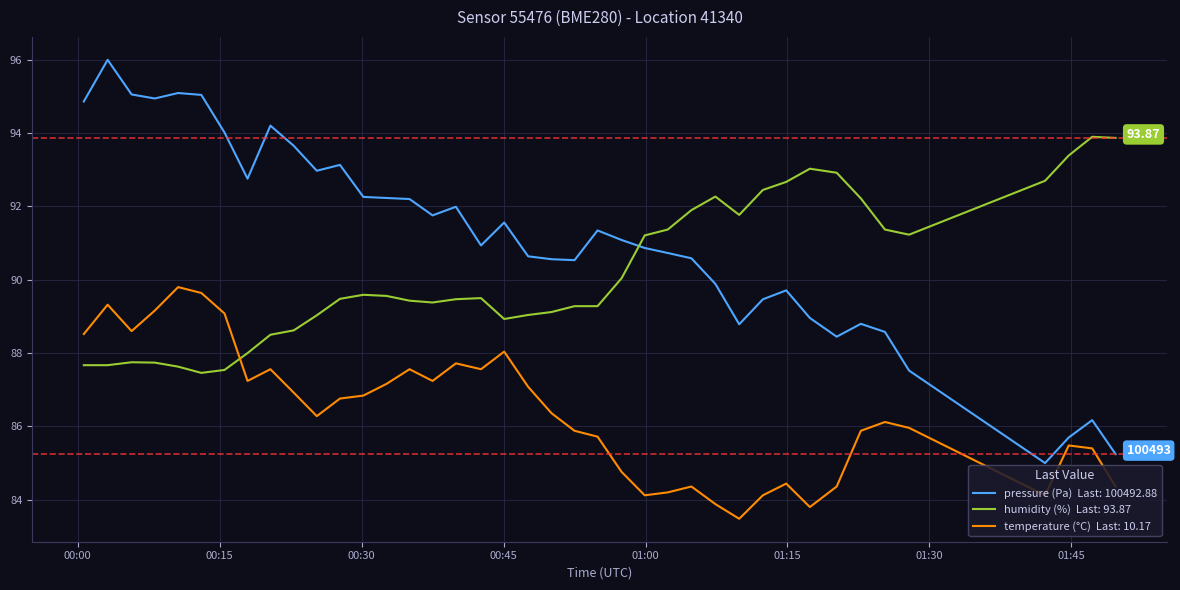

Reading left to right, what are all the values shown in this chart?

pressure: 94.9	96.0	95.1	94.9	95.1	95.0	94.0	92.8	94.2	93.7	93.0	93.1	92.3	92.2	92.2	91.8	92.0	90.9	91.6	90.6	90.6	90.5	91.3	91.1	90.9	90.7	90.6	89.9	88.8	89.5	89.7	89.0	88.4	88.8	88.6	87.5	85.0	85.7	86.2	85.2
humidity: 87.7	87.7	87.8	87.7	87.6	87.5	87.5	88.0	88.5	88.6	89.0	89.5	89.6	89.6	89.4	89.4	89.5	89.5	88.9	89.0	89.1	89.3	89.3	90.0	91.2	91.4	91.9	92.3	91.8	92.5	92.7	93.0	92.9	92.2	91.4	91.2	92.7	93.4	93.9	93.9
temperature: 88.5	89.3	88.6	89.2	89.8	89.6	89.1	87.2	87.6	86.9	86.3	86.8	86.8	87.2	87.6	87.2	87.7	87.6	88.0	87.1	86.4	85.9	85.7	84.8	84.1	84.2	84.4	83.9	83.5	84.1	84.4	83.8	84.4	85.9	86.1	86.0	84.1	85.5	85.4	84.4